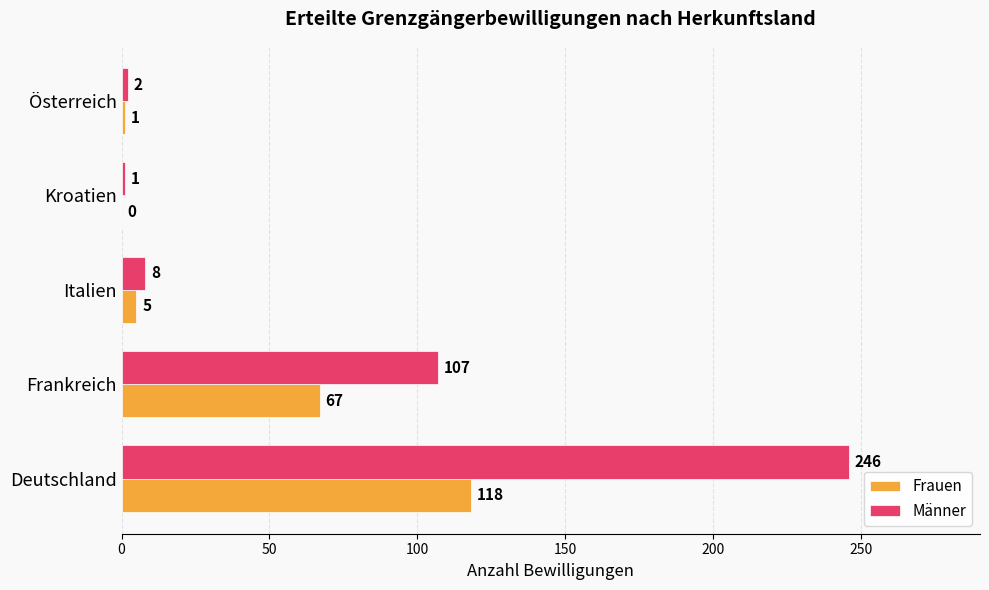

How many distinct data groups are displayed?

2